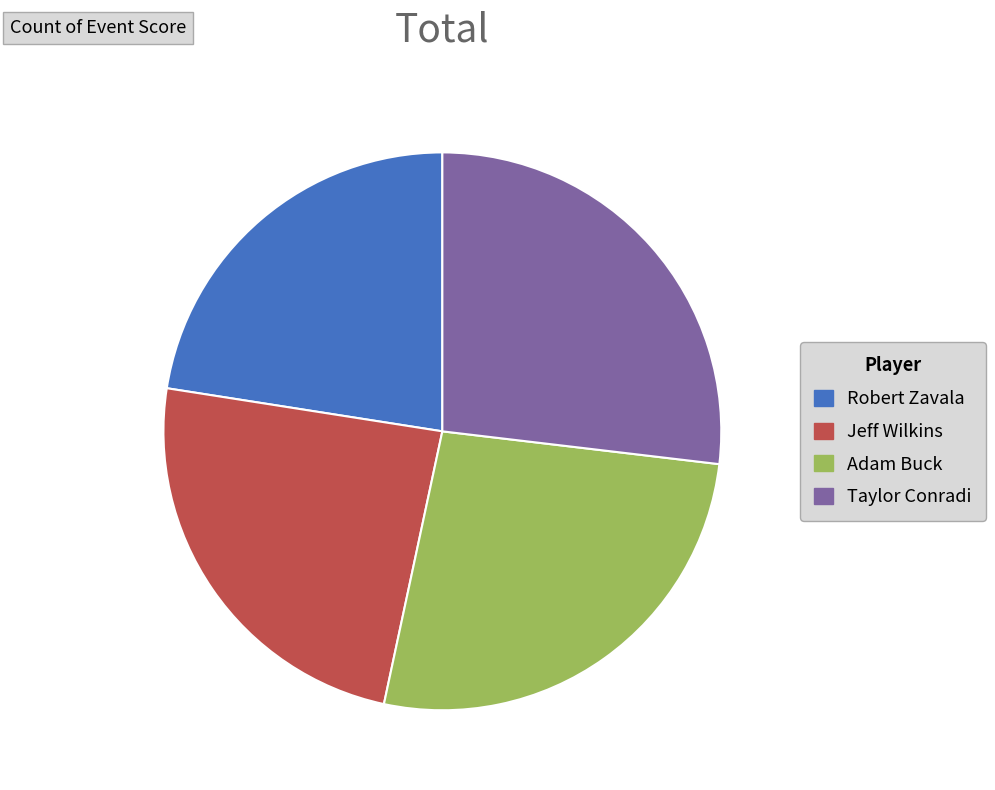

Does any single category account for the majority?

No